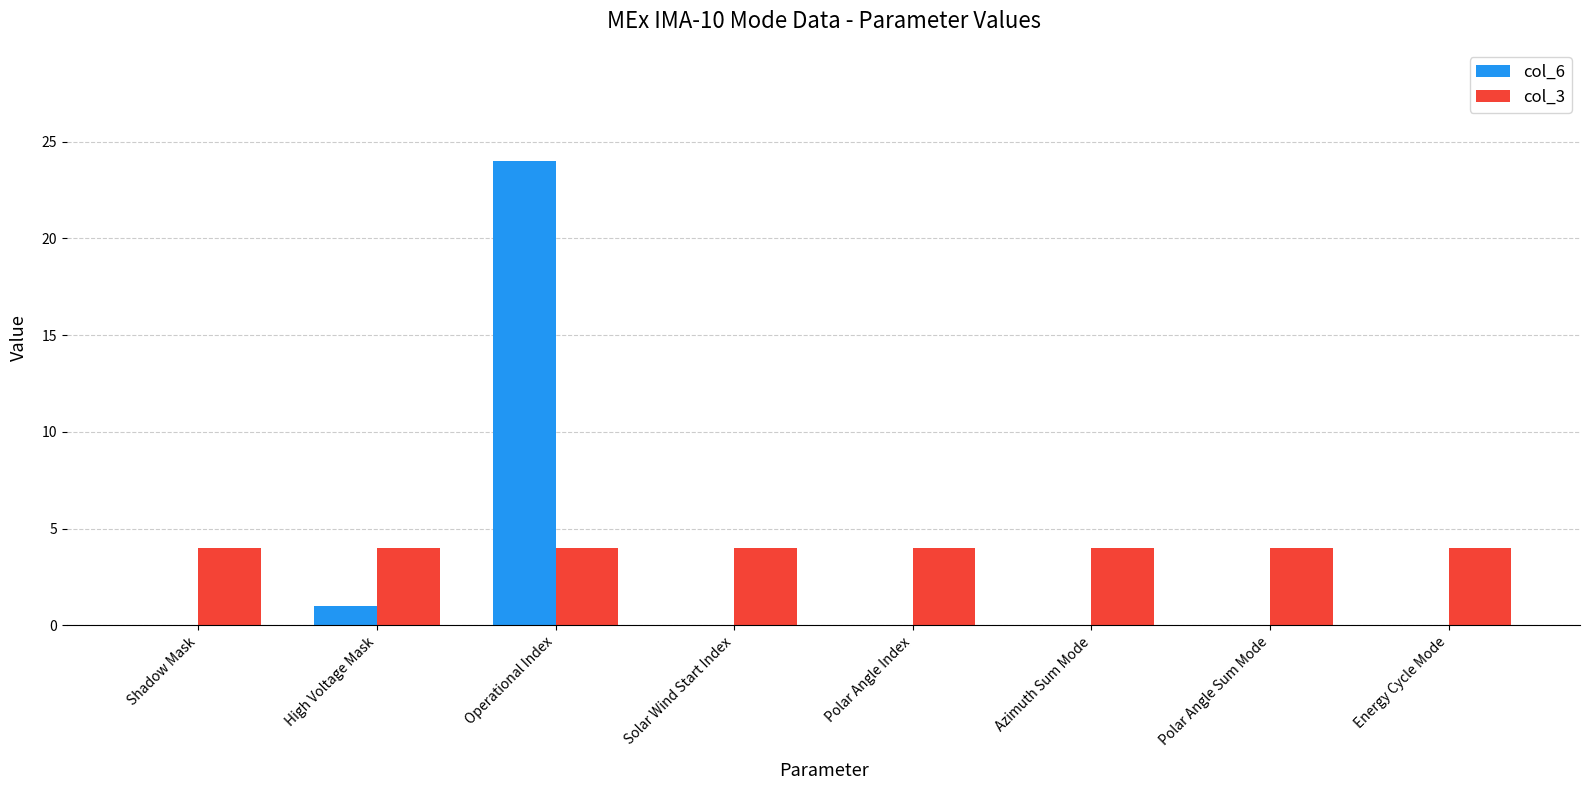

What is the total value across all series at Shadow Mask?

4